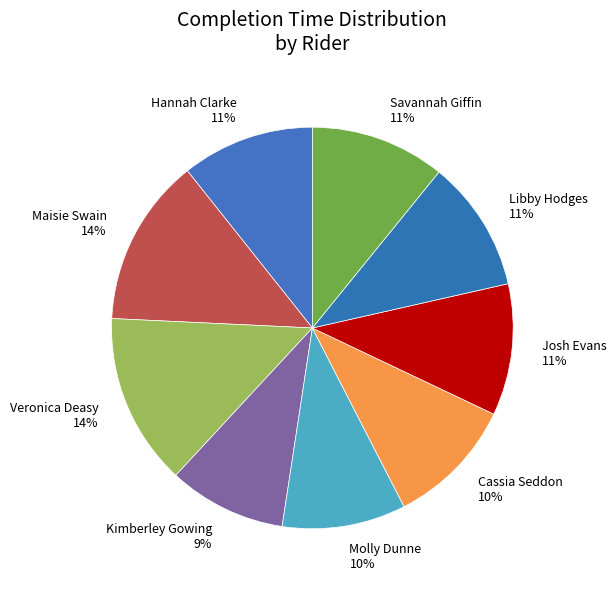

Which has a higher value, Maisie Swain or Cassia Seddon?

Maisie Swain